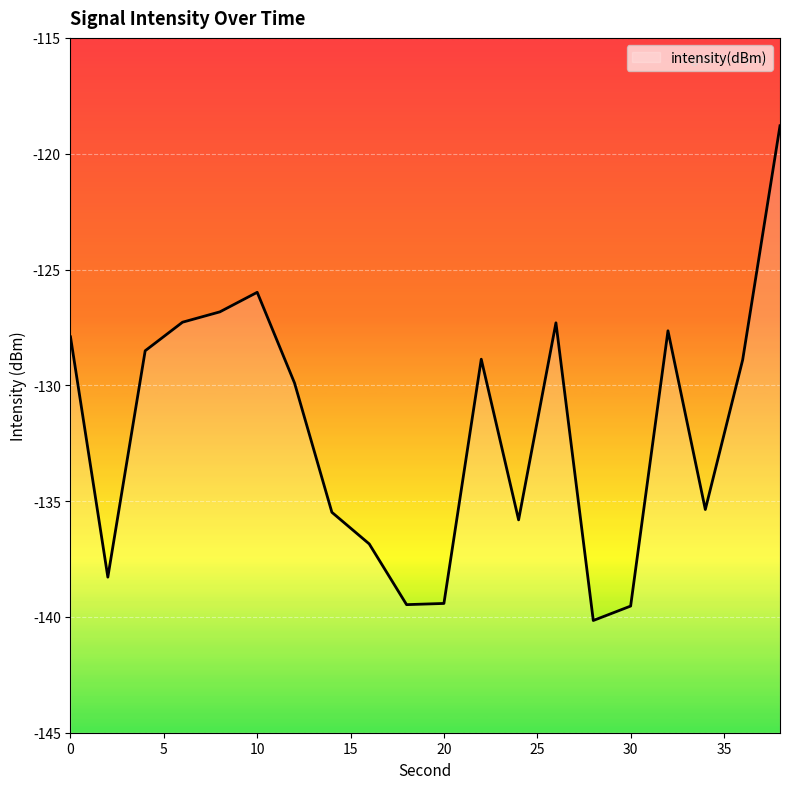

How many lines are shown in the chart?

1